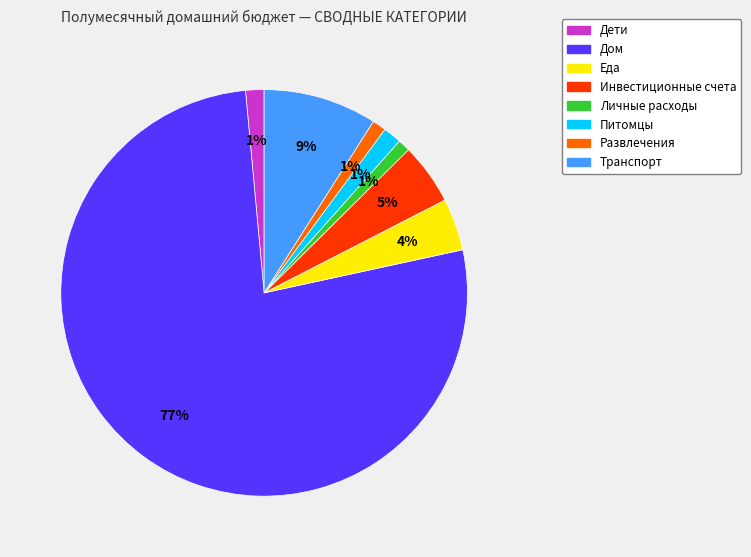

How many segments does this pie chart have?

8